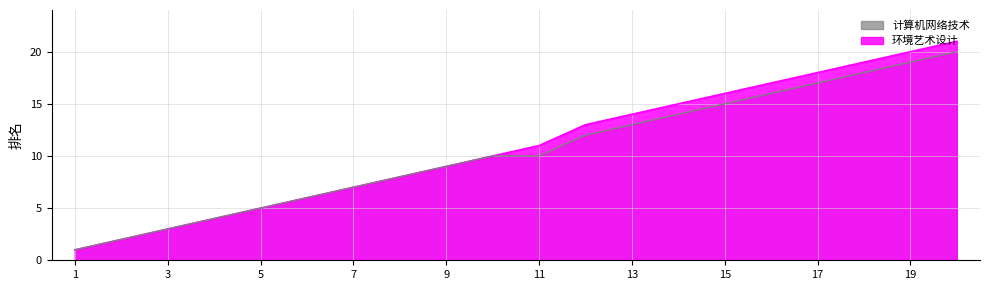

Where is 环境艺术设计 nearest to the value 11?

11